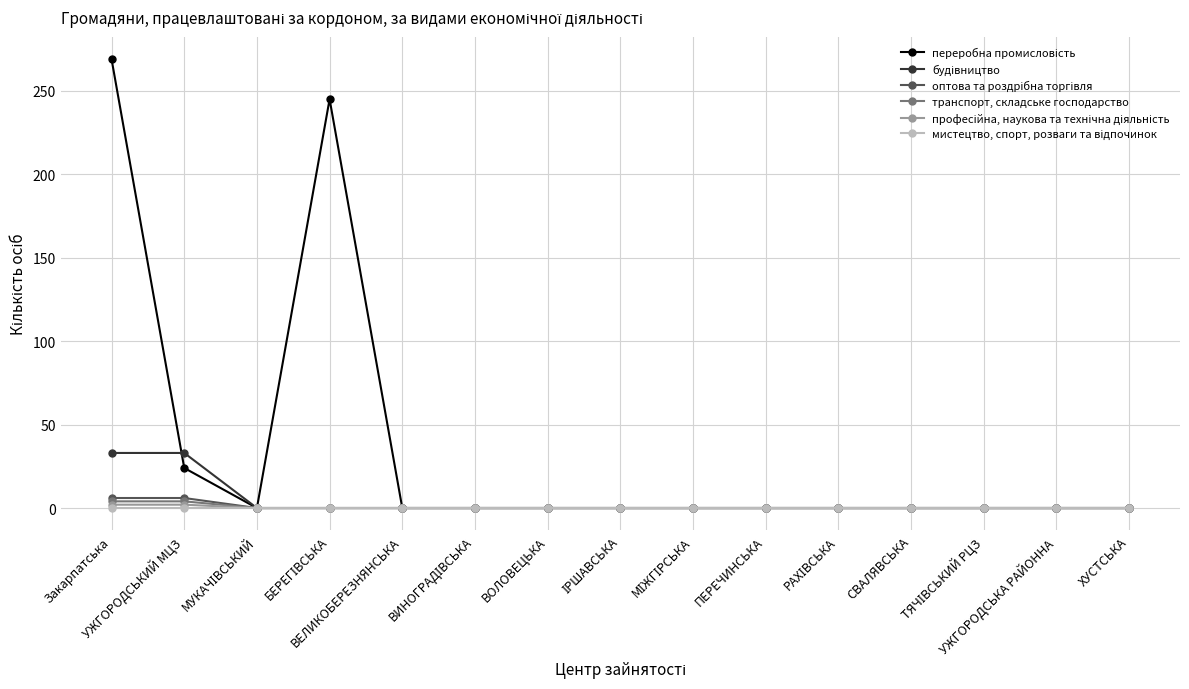

What is the maximum value shown in the chart?

269